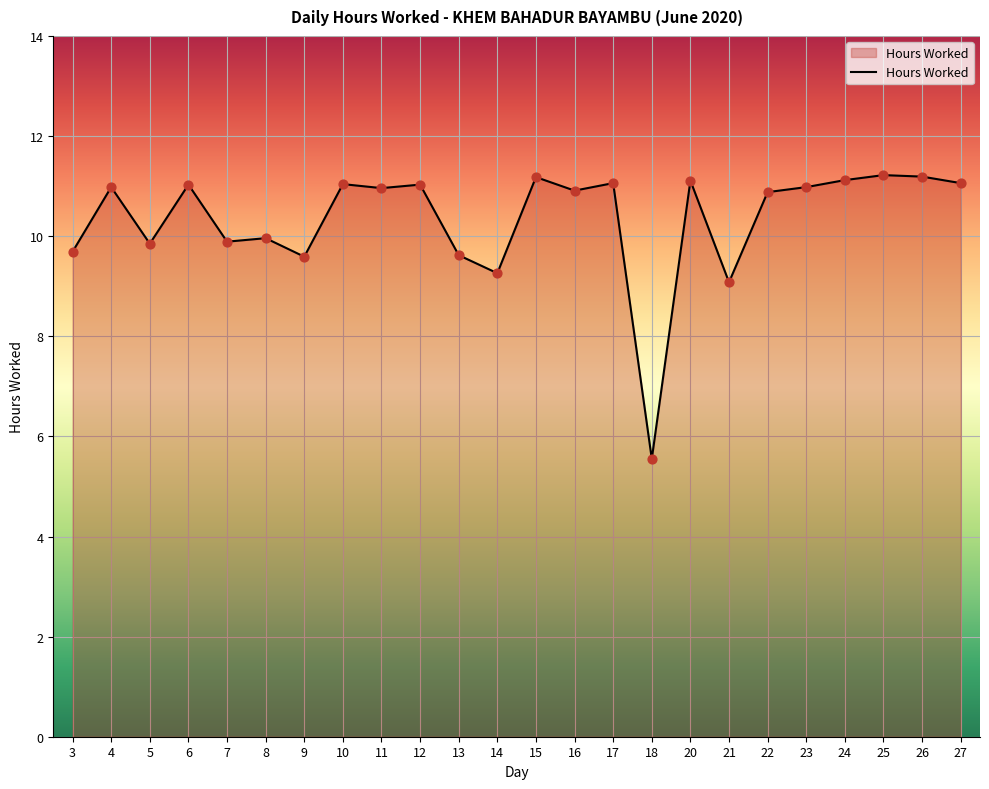

What is the change in value from 16 to 23?

+0.1